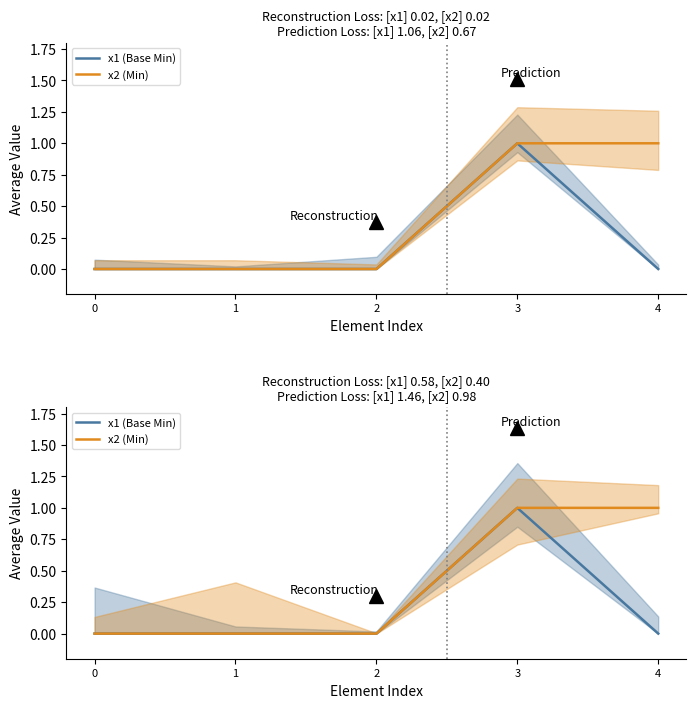

Reading left to right, transcribe all the data shown in this chart.

x1 (Base Min): 0=0	1=0	2=0	3=1	4=0
x2 (Min): 0=0	1=0	2=0	3=1	4=1